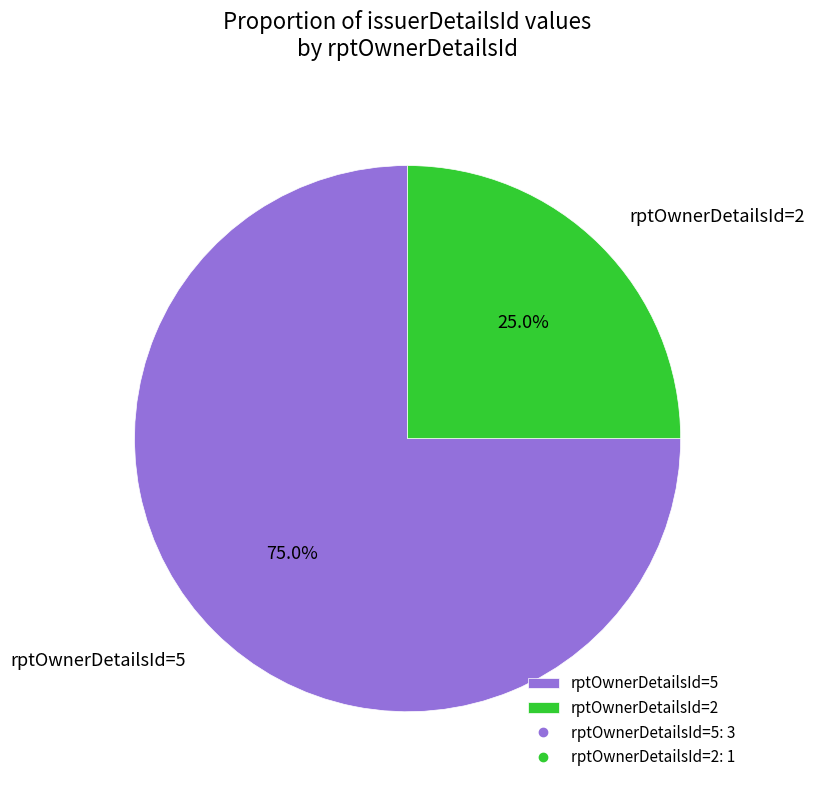

To the nearest percent, what percentage of the pie is rptOwnerDetailsId=2?

25%